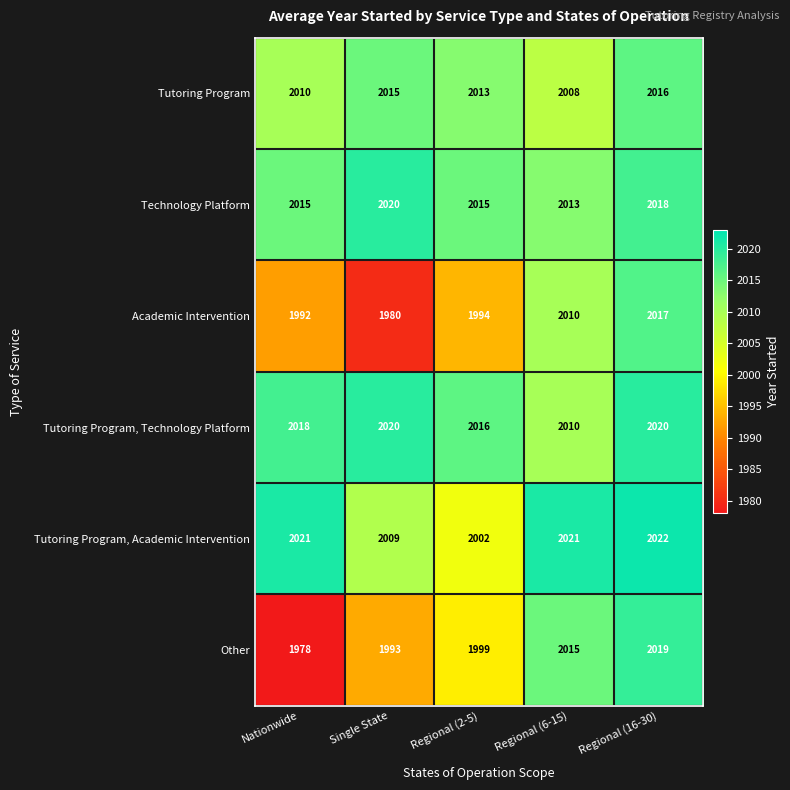

Which series has the widest spread of values?

Other